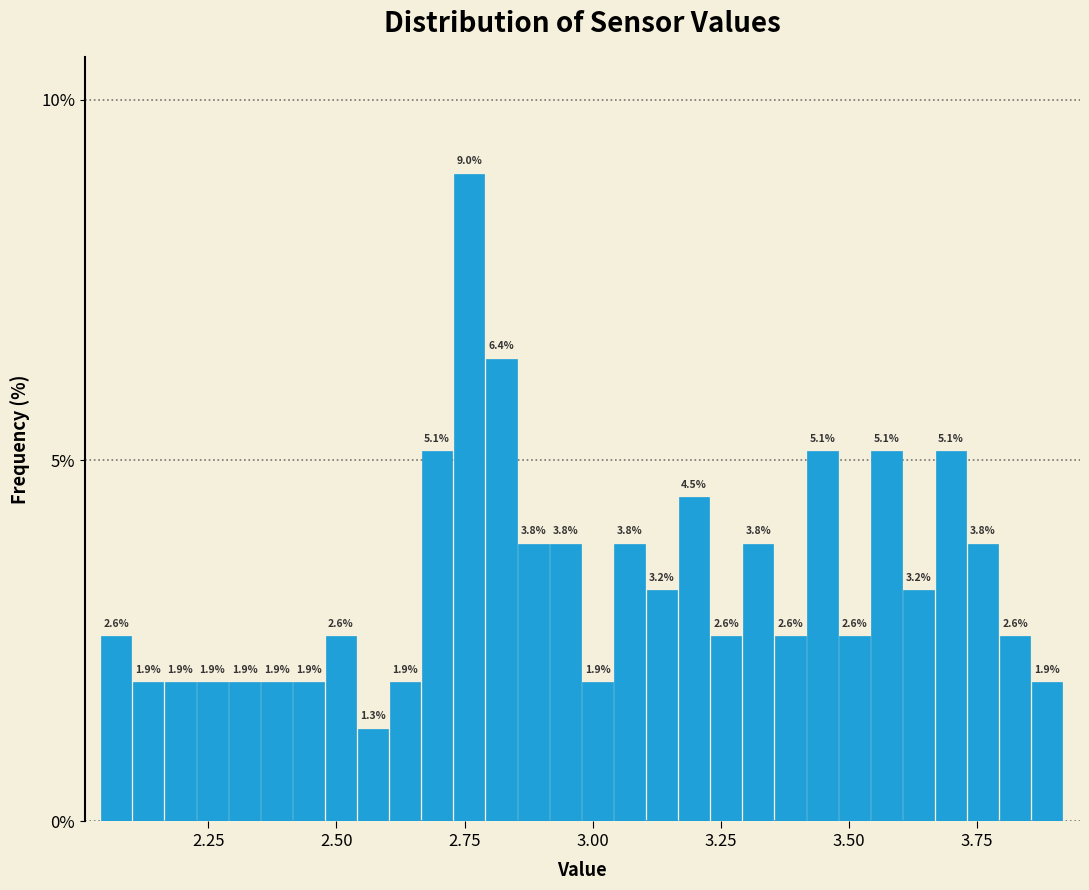

Around what value on the x-axis is the tallest bar? Give the approximate position of its centre, as read against the axis.

2.75